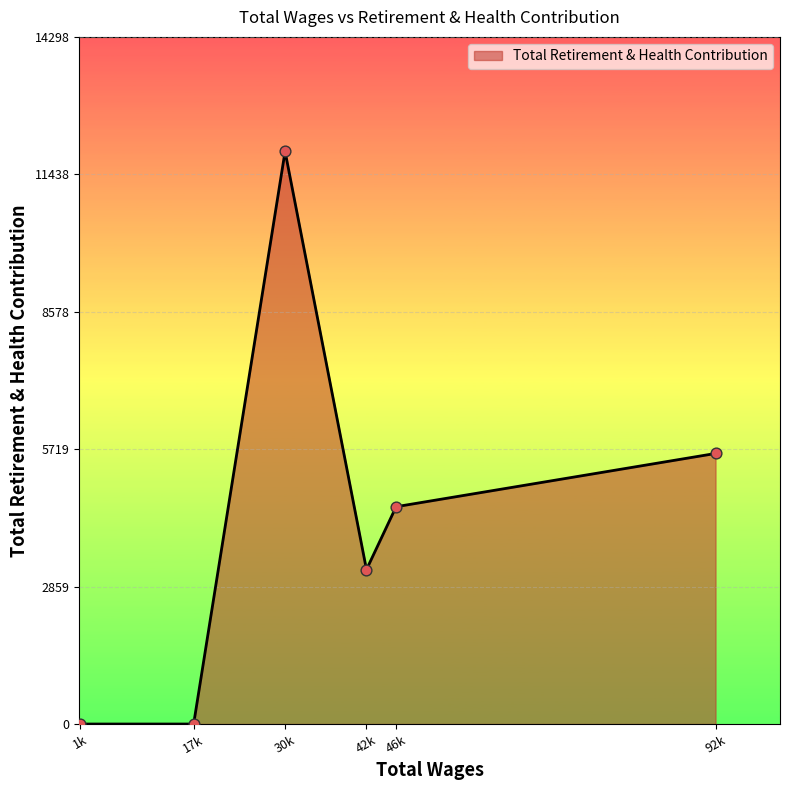

What is the change in value from 42k to 46k?

+1309